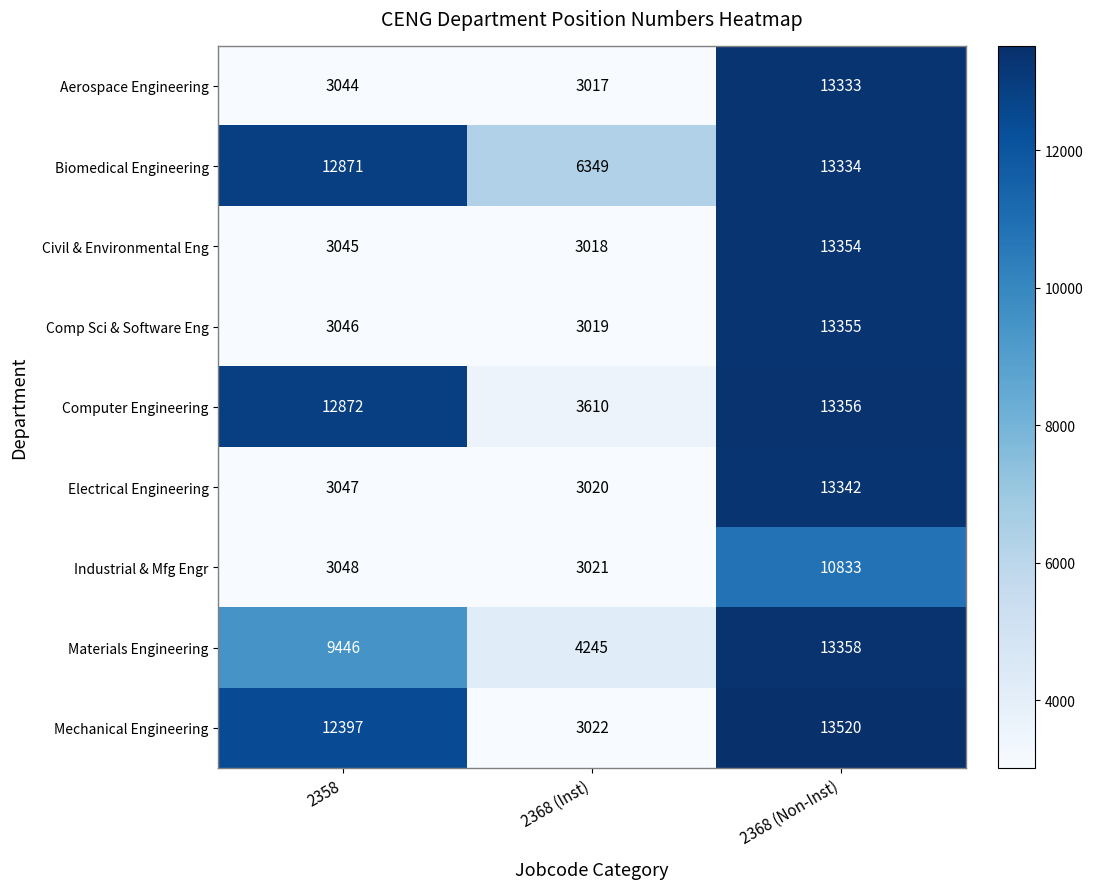

How many series are shown in this chart?

9